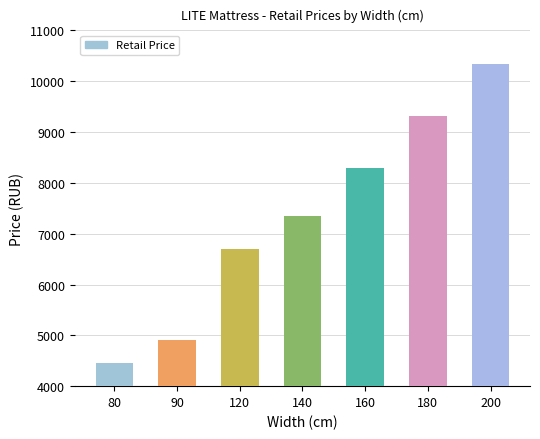

What is the value of the 2nd bar from the left?

4910